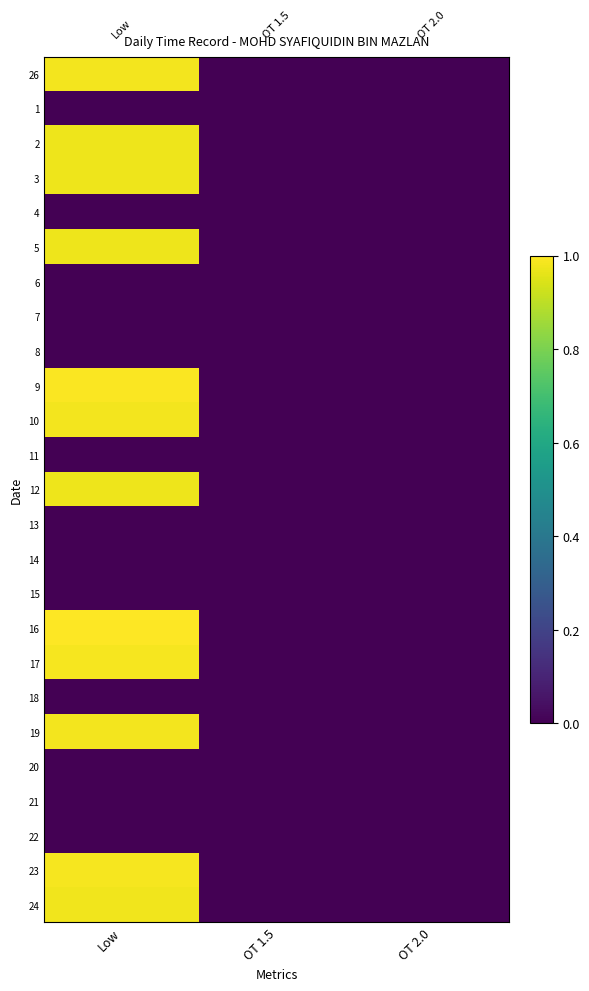

Between Low and OT 1.5, which series saw the biggest shift?

16